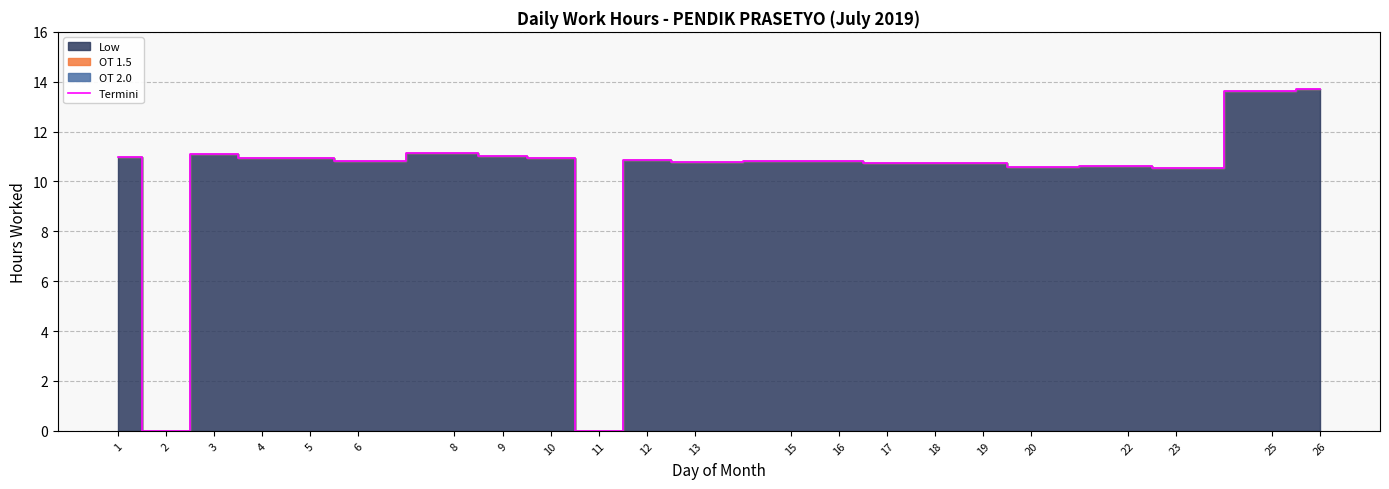

How many values are below 10?

2